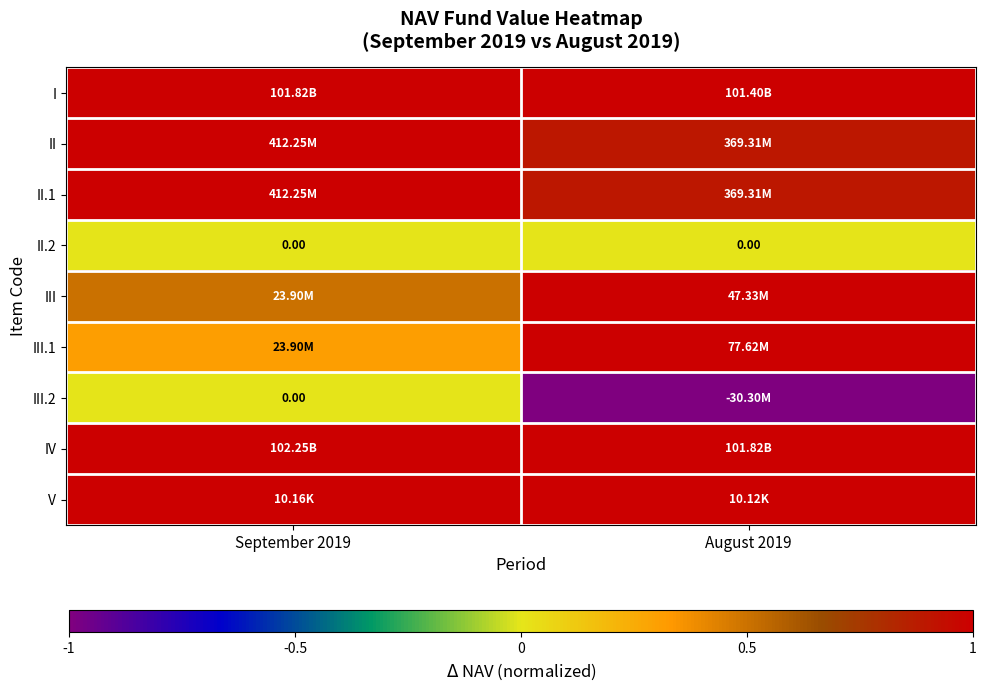

What is the difference between the maximum and minimum values in the II series?

0.1